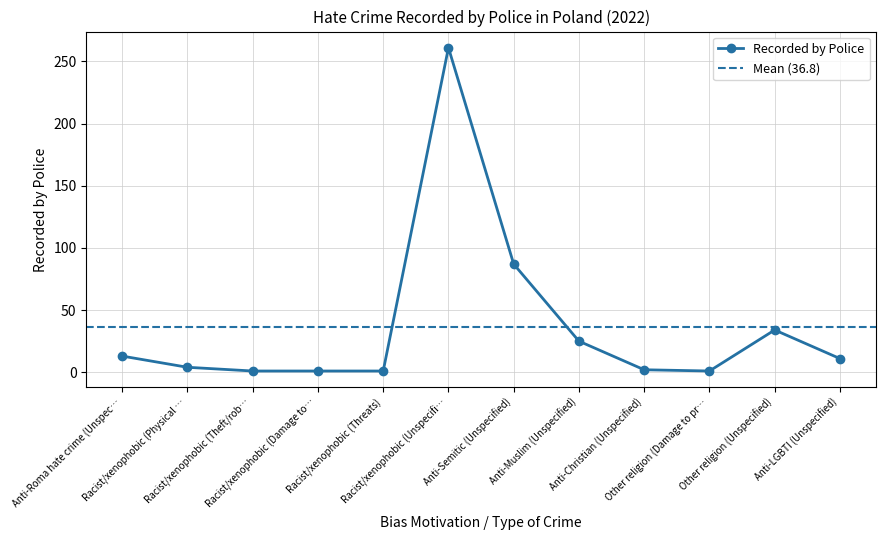

What is the ratio of the value at Anti-Semitic (Unspecified) to the value at Racist/xenophobic (Threats)?

87.0